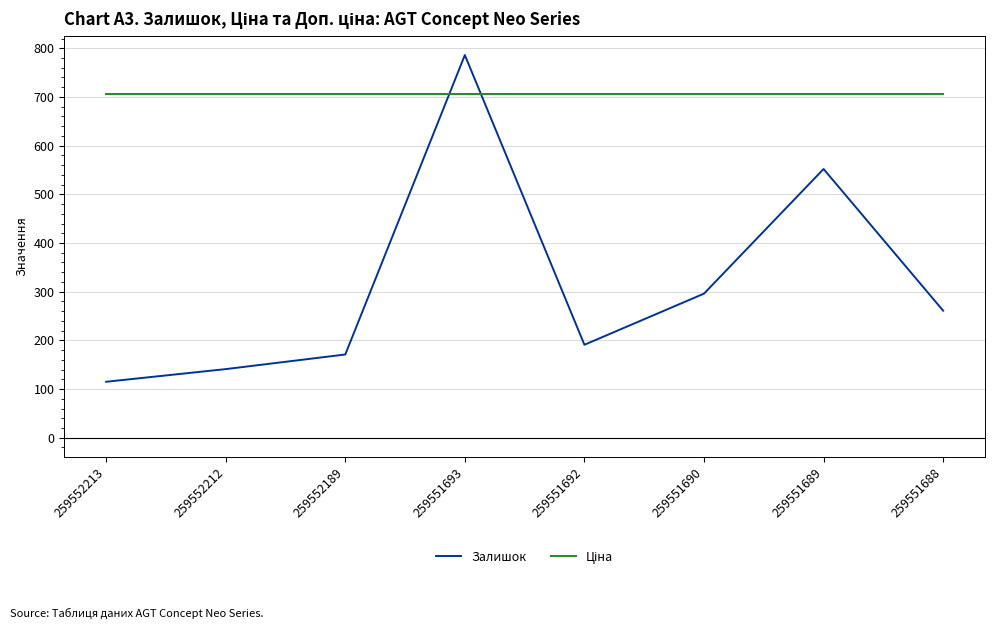

How many lines are shown in the chart?

2